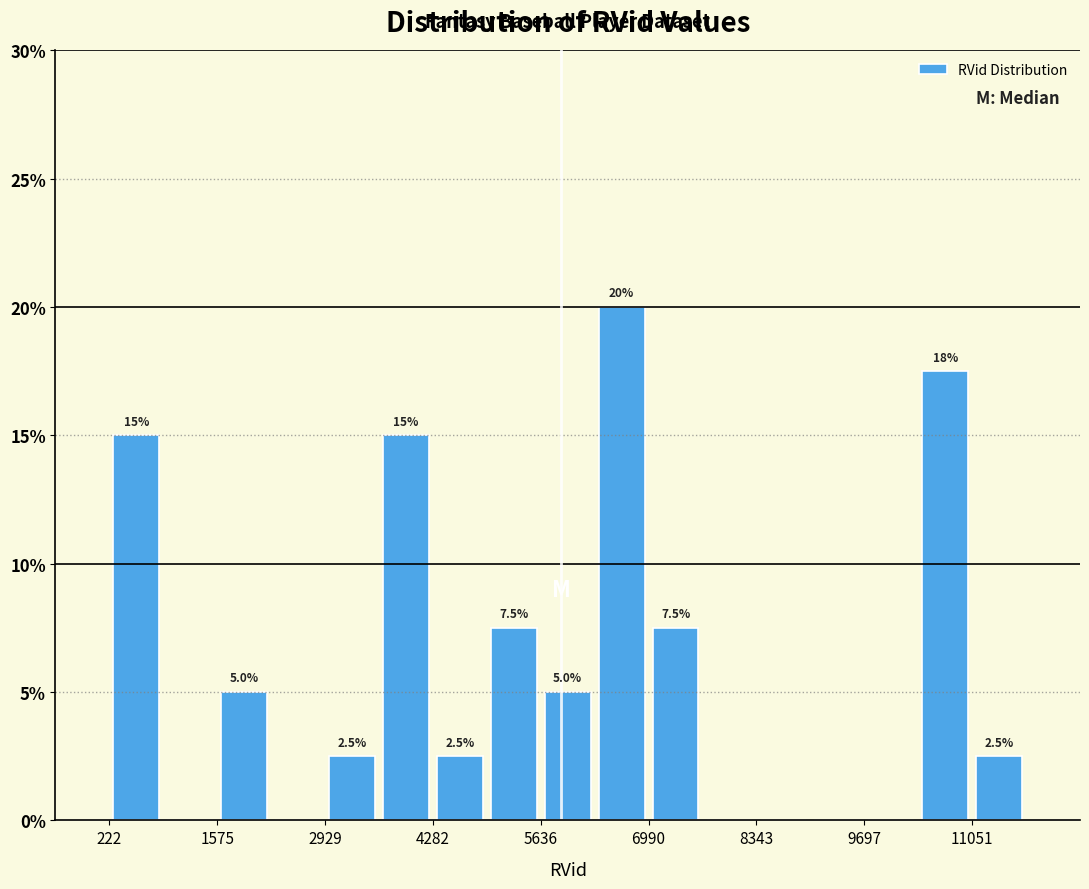

Around what value on the x-axis is the tallest bar? Give the approximate position of its centre, as read against the axis.

6600